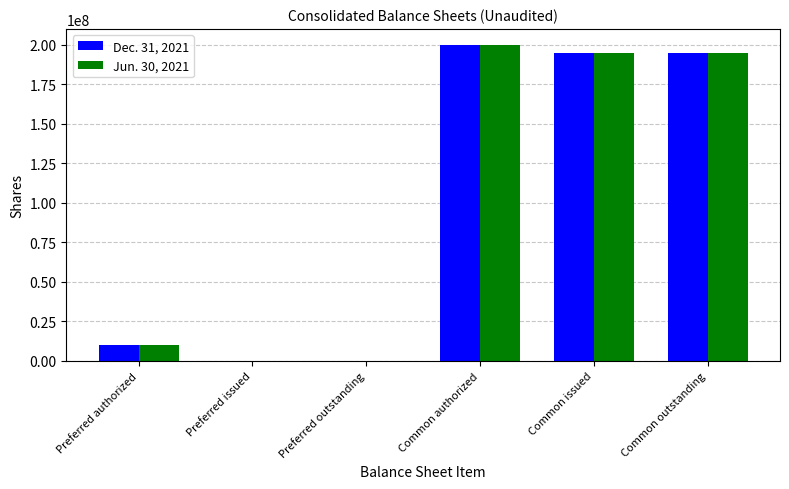

Reading left to right, list all the values displayed in this chart.

Dec. 31, 2021: Preferred authorized=10000000	Preferred issued=0	Preferred outstanding=0	Common authorized=200000000	Common issued=194750907	Common outstanding=194750907
Jun. 30, 2021: Preferred authorized=10000000	Preferred issued=0	Preferred outstanding=0	Common authorized=200000000	Common issued=194750907	Common outstanding=194750907